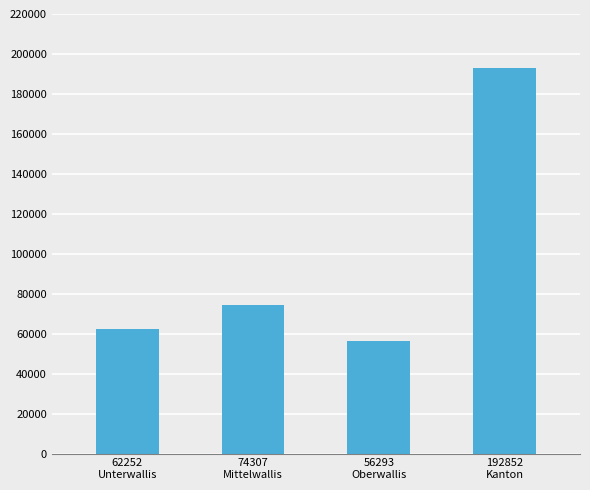

What is the ratio of the value at 74307
Mittelwallis to the value at 62252
Unterwallis?

1.2